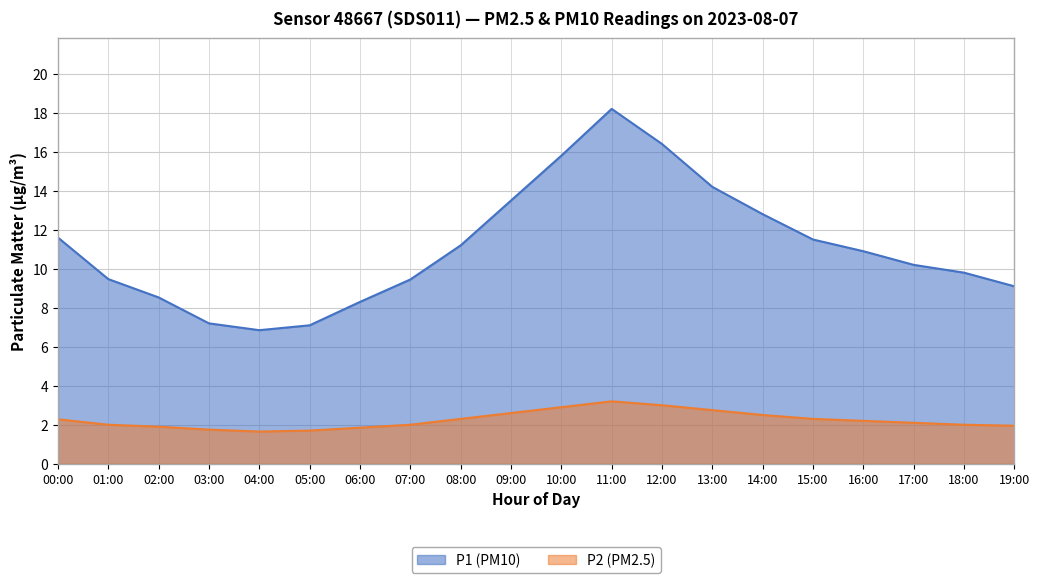

How many interior local valleys does the P1 series have?

1